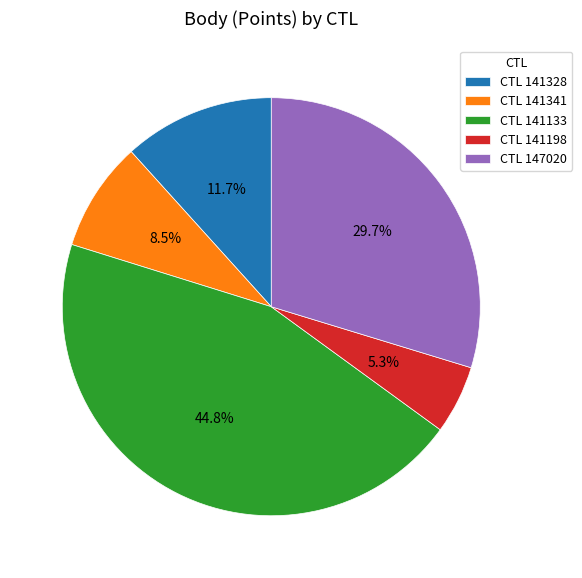

Which slice is the largest?

CTL 141133